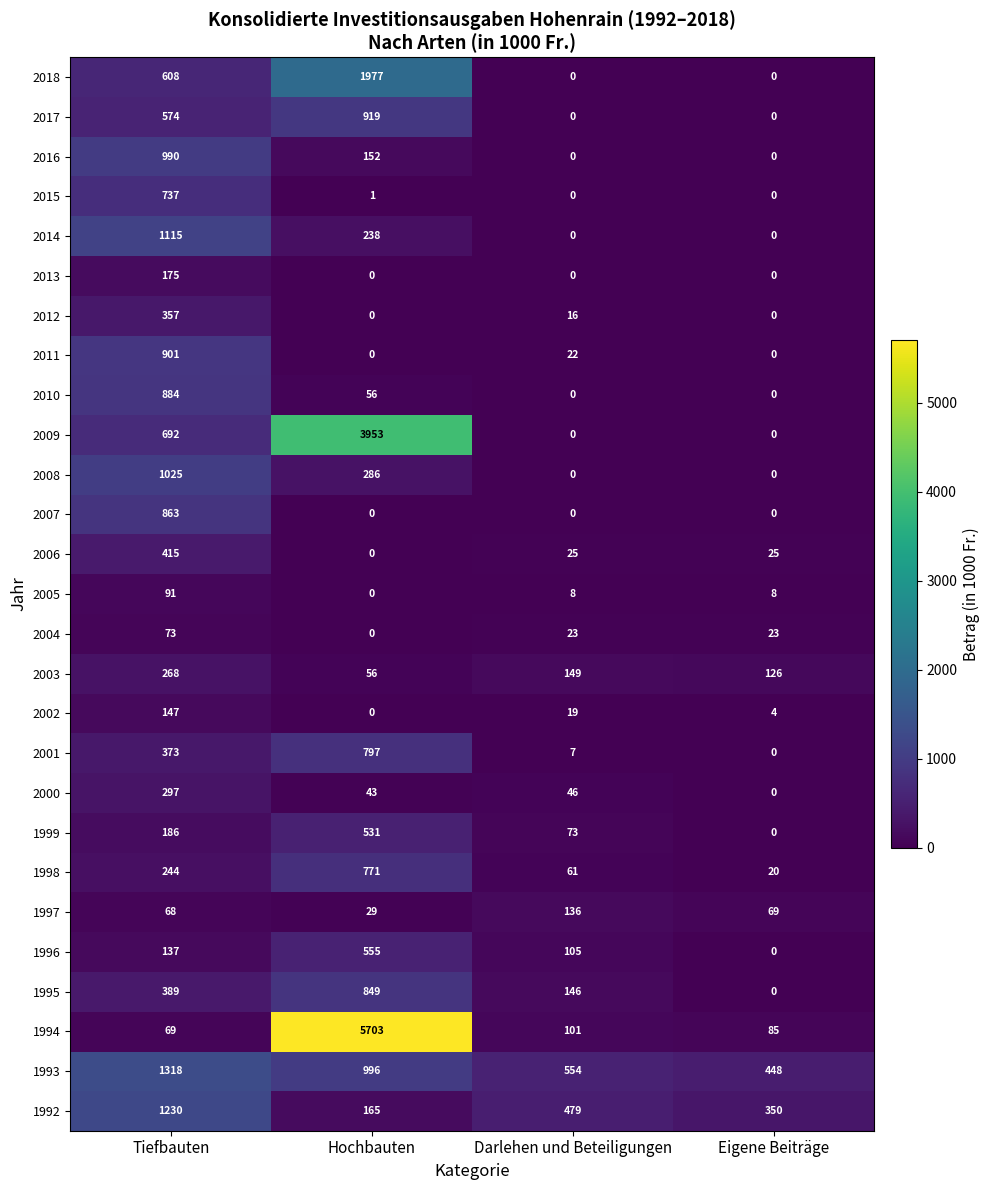

The value of 2017 at Eigene Beiträge is 0. True or false?

True